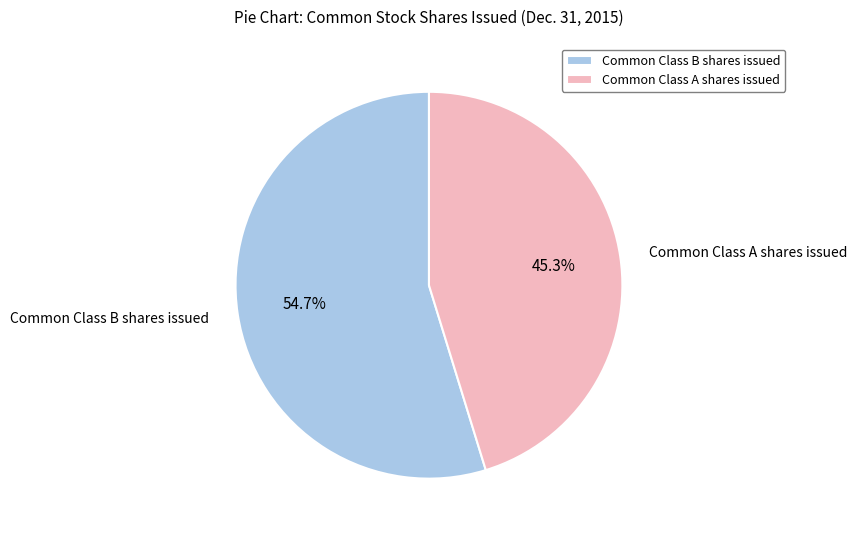

To the nearest percent, what portion does Common Class B shares issued represent?

55%